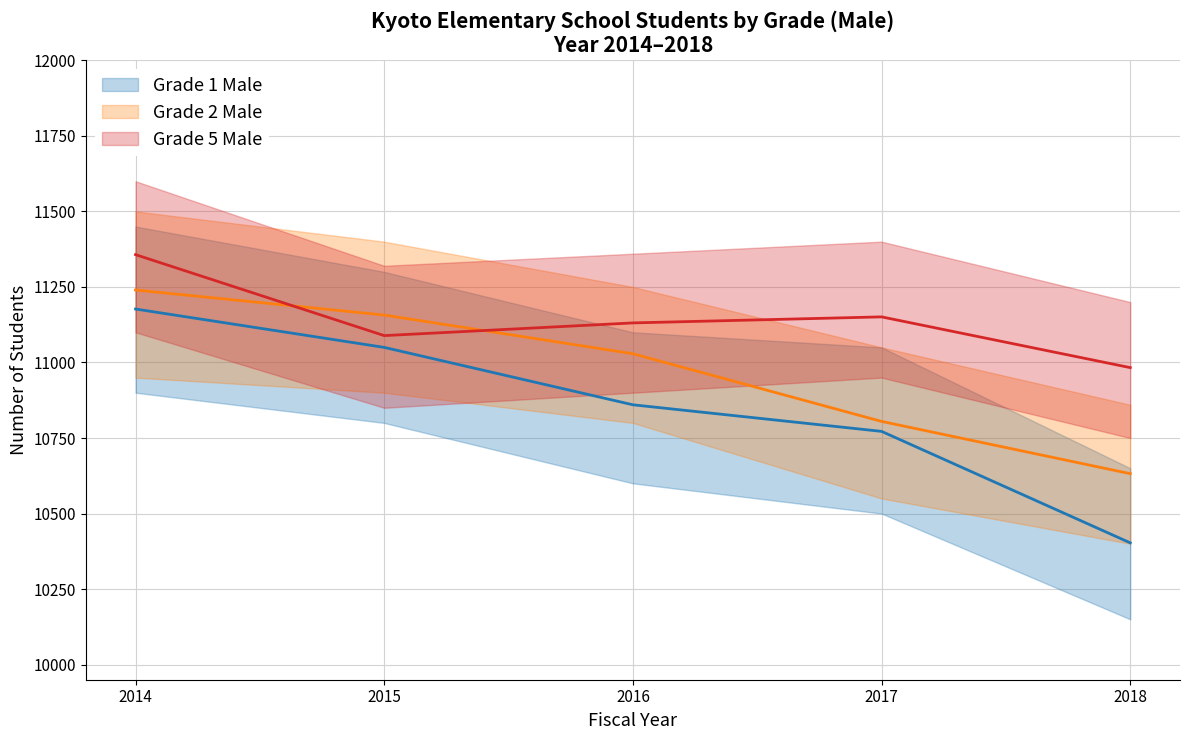

Reading right to left, extract all data points from this chart.

Grade 1 Male: 10403	10772	10860	11050	11177
Grade 2 Male: 10632	10805	11029	11157	11240
Grade 5 Male: 10983	11151	11131	11089	11357